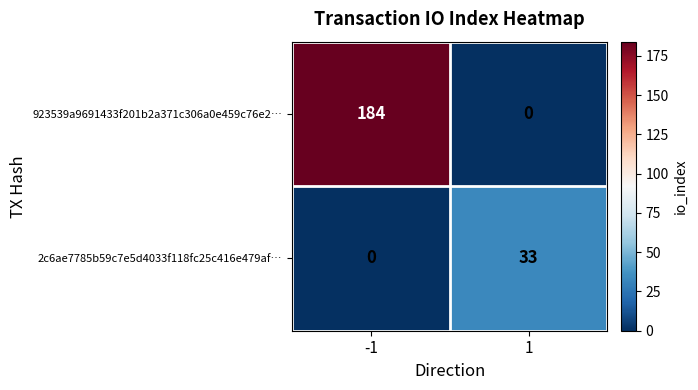

What is the total value across all series at 1?

33